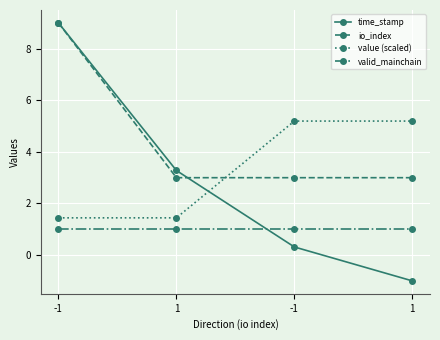

True or false: valid_mainchain has more than 0 interior local peaks.

False